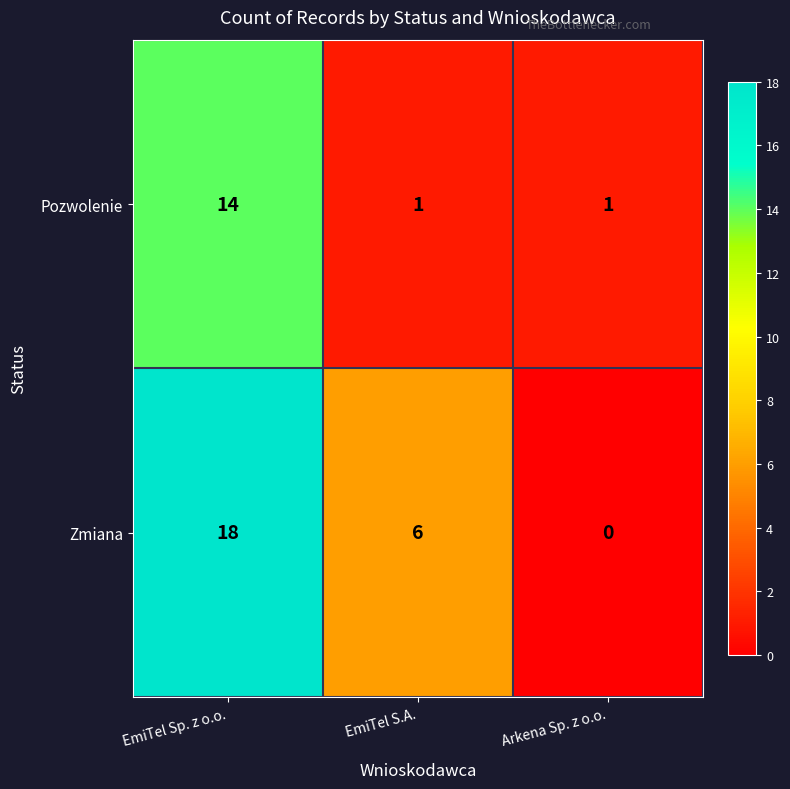

List the series in order of their peak value, highest first.

Zmiana, Pozwolenie